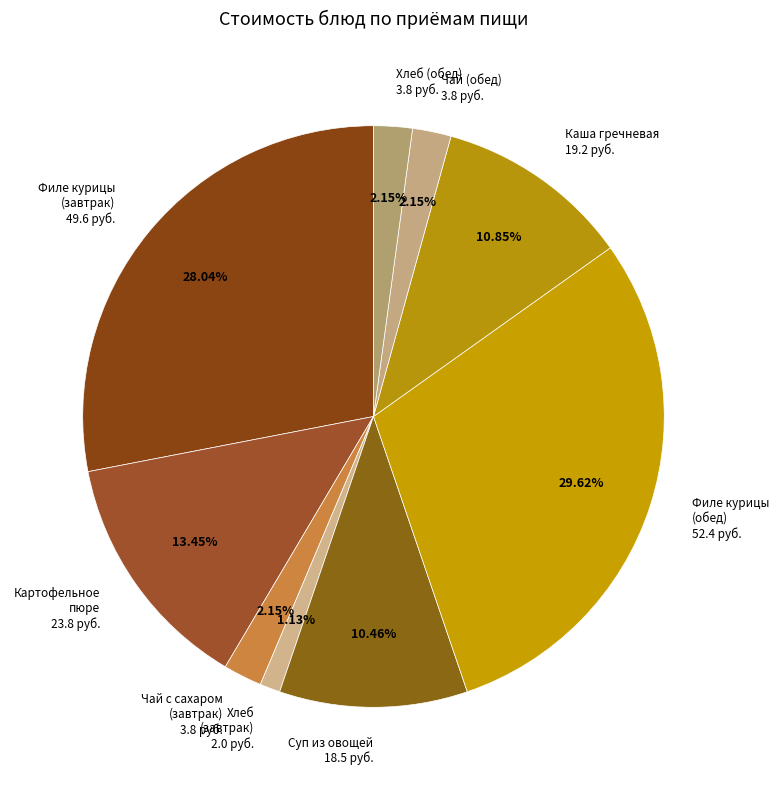

How many segments does this pie chart have?

9